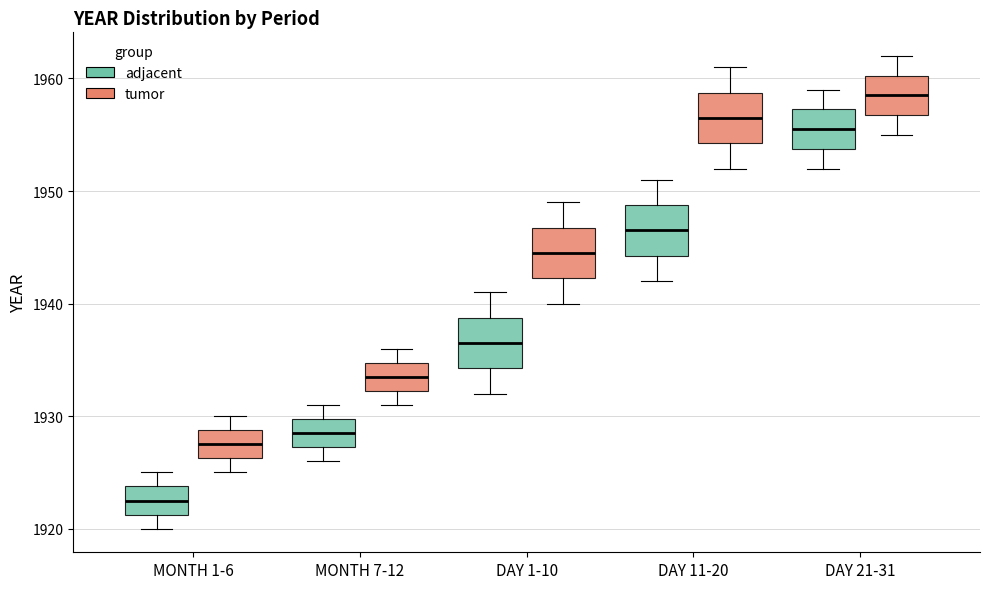

Where does the median line of the box for MONTH 7-12 (adjacent) sit on the y-axis? The values are not printed on the chart, so give them approximately, as read against the axis.

1929